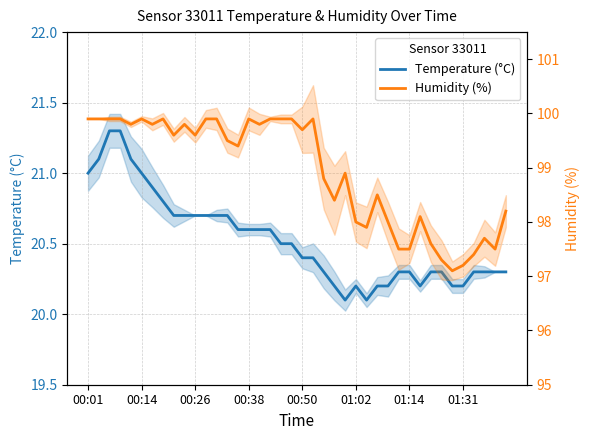

What is the average value of the Humidity (%) series?

98.9